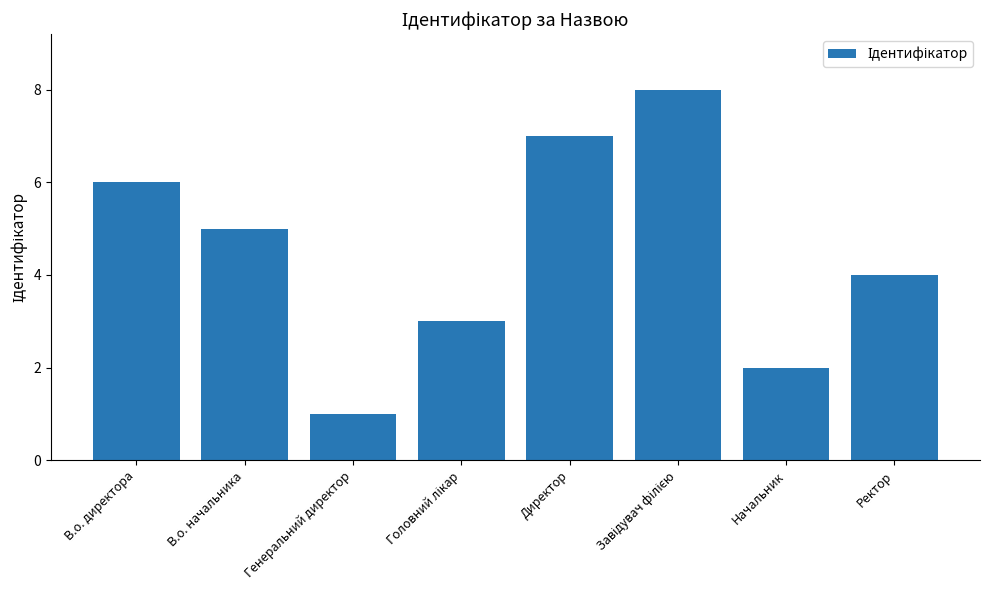

What is the sum of all values?

36